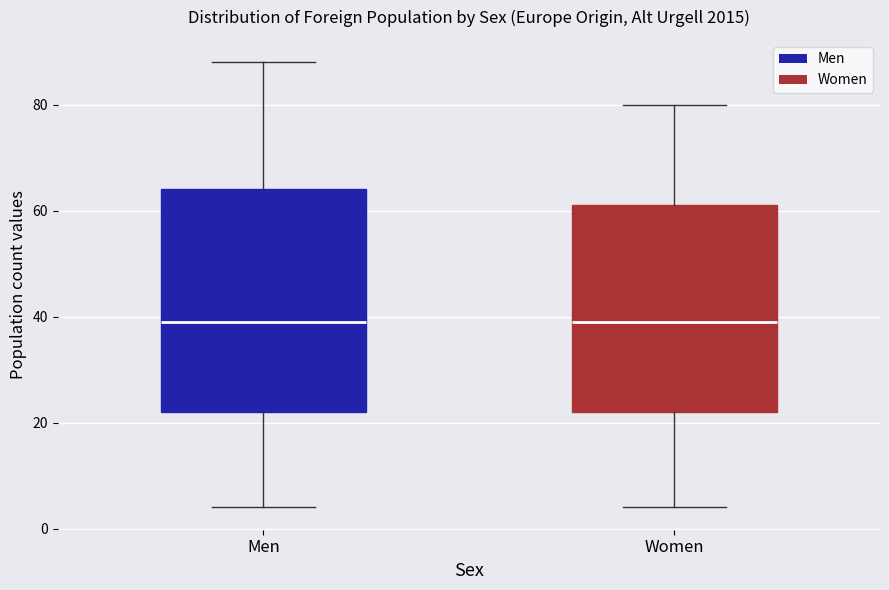

Reading left to right, transcribe this box plot: for each box, give where its median line is, the range the box spans, and where its two whiskers end, as read against the y-axis. The values are not printed on the chart, so give them approximately, as read against the axis.

Men: median 40, box 22 to 64, whiskers 4 to 88
Women: median 40, box 22 to 62, whiskers 4 to 80